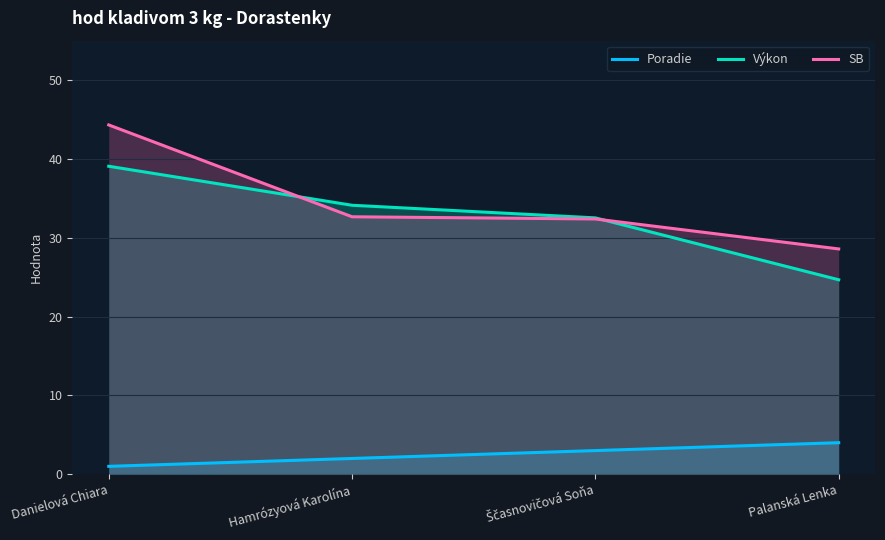

Between which two adjacent categories do SB and Výkon first intersect?

Danielová Chiara and Hamrózyová Karolína